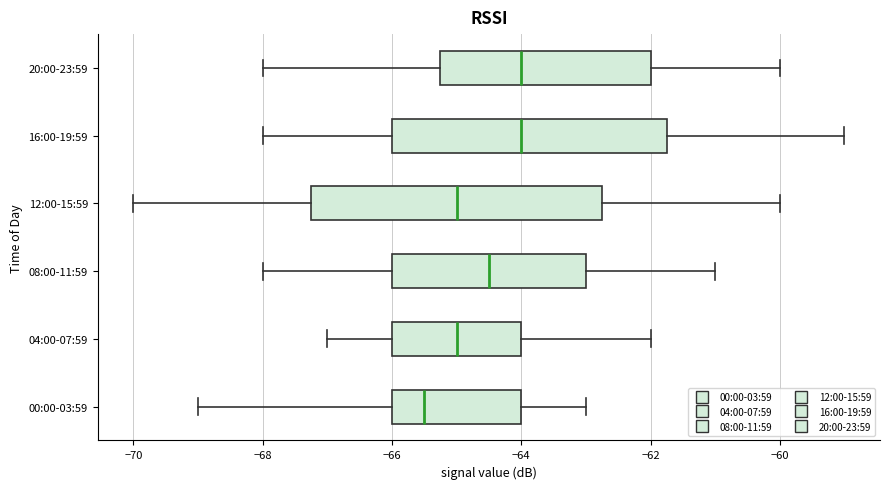

Reading bottom to top, transcribe this box plot: for each box, give where its median line is, the range the box spans, and where its two whiskers end, as read against the x-axis. The values are not printed on the chart, so give them approximately, as read against the axis.

00:00-03:59: median -65.4, box -66.0 to -64.0, whiskers -69.0 to -63.0
04:00-07:59: median -65.0, box -66.0 to -64.0, whiskers -67.0 to -62.0
08:00-11:59: median -64.4, box -66.0 to -63.0, whiskers -68.0 to -61.0
12:00-15:59: median -65.0, box -67.2 to -62.8, whiskers -70.0 to -60.0
16:00-19:59: median -64.0, box -66.0 to -61.8, whiskers -68.0 to -59.0
20:00-23:59: median -64.0, box -65.2 to -62.0, whiskers -68.0 to -60.0